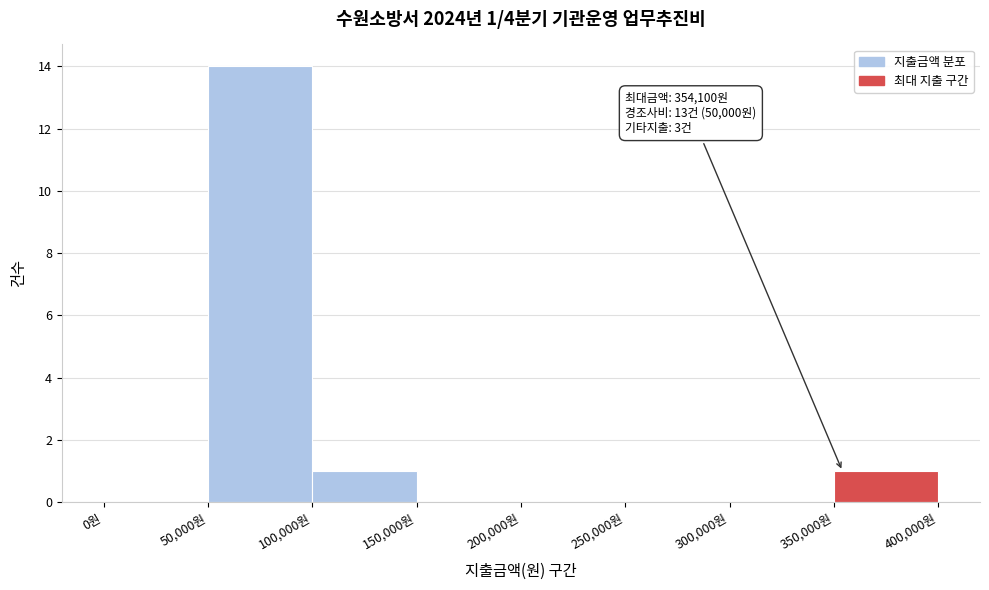

Over which range of the x-axis is the bar tallest?

50000 to 100000